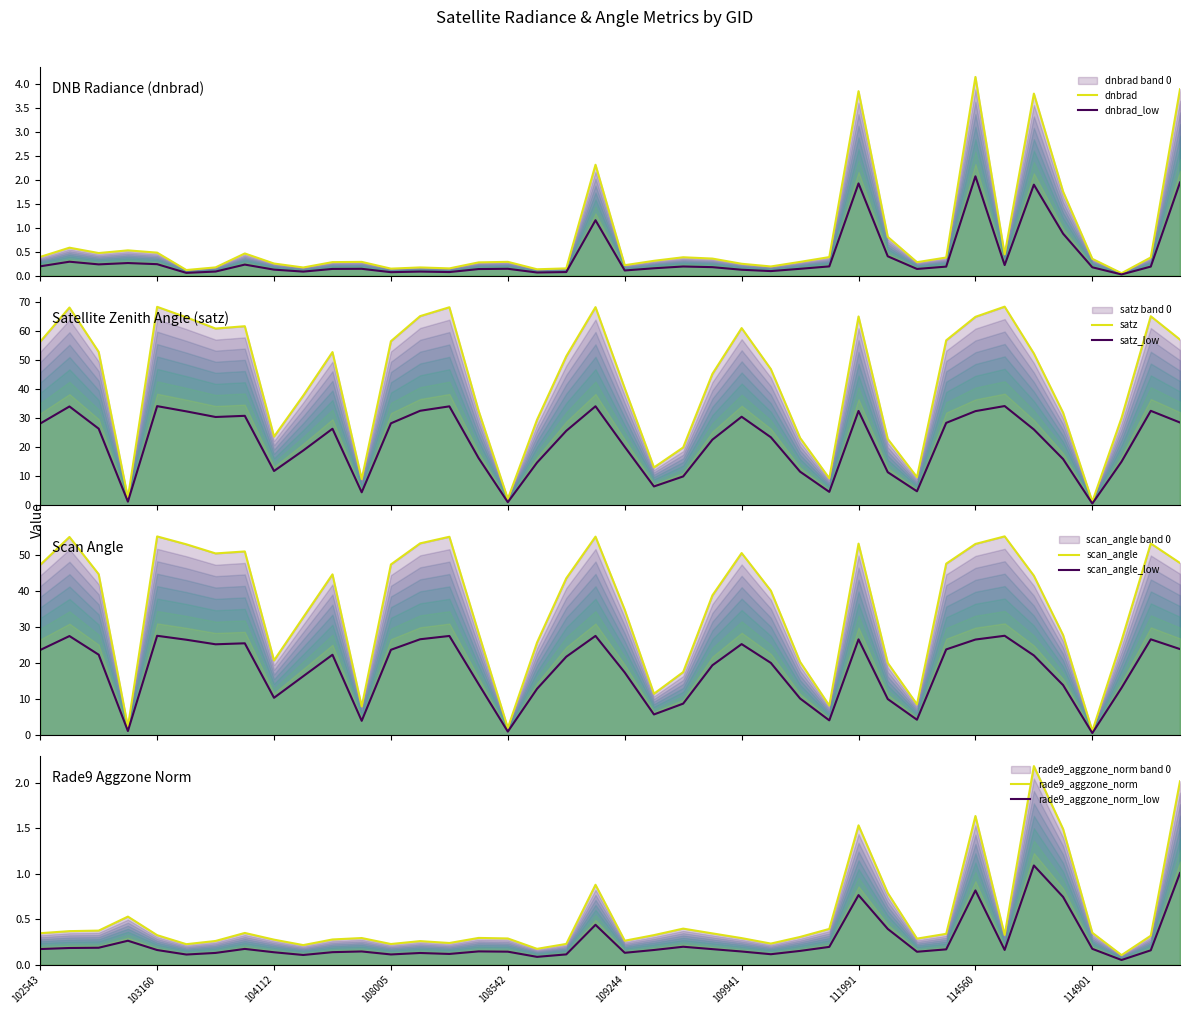

Reading left to right, what are all the values shown in this chart?

dnbrad: 0.4	0.6	0.5	0.5	0.5	0.1	0.2	0.5	0.3	0.2	0.3	0.3	0.1	0.2	0.2	0.3	0.3	0.1	0.2	2.3	0.2	0.3	0.4	0.4	0.2	0.2	0.3	0.4	3.9	0.8	0.3	0.4	4.2	0.4	3.8	1.8	0.4	0.1	0.4	3.9
satz: 56.2	67.9	52.7	2.6	68.2	64.6	60.7	61.5	23.6	37.7	52.6	9.0	56.4	65.0	68.0	32.5	2.2	29.4	51.2	68.1	40.2	13.0	19.9	45.2	60.9	46.8	23.2	9.3	64.9	22.8	9.7	56.7	64.7	68.2	52.2	31.8	1.3	30.1	65.0	56.9
scan_angle: 47.4	55.2	44.8	2.3	55.3	53.1	50.6	51.1	20.8	32.8	44.7	8.0	47.5	53.4	55.2	28.4	2.0	25.8	43.7	55.2	34.9	11.5	17.6	38.9	50.7	40.2	20.4	8.2	53.3	20.1	8.6	47.7	53.2	55.3	44.4	27.8	1.2	26.3	53.3	47.9
rade9_aggzone_norm: 0.3	0.4	0.4	0.5	0.3	0.2	0.3	0.4	0.3	0.2	0.3	0.3	0.2	0.3	0.2	0.3	0.3	0.2	0.2	0.9	0.3	0.3	0.4	0.3	0.3	0.2	0.3	0.4	1.5	0.8	0.3	0.3	1.6	0.3	2.2	1.5	0.4	0.1	0.3	2.0